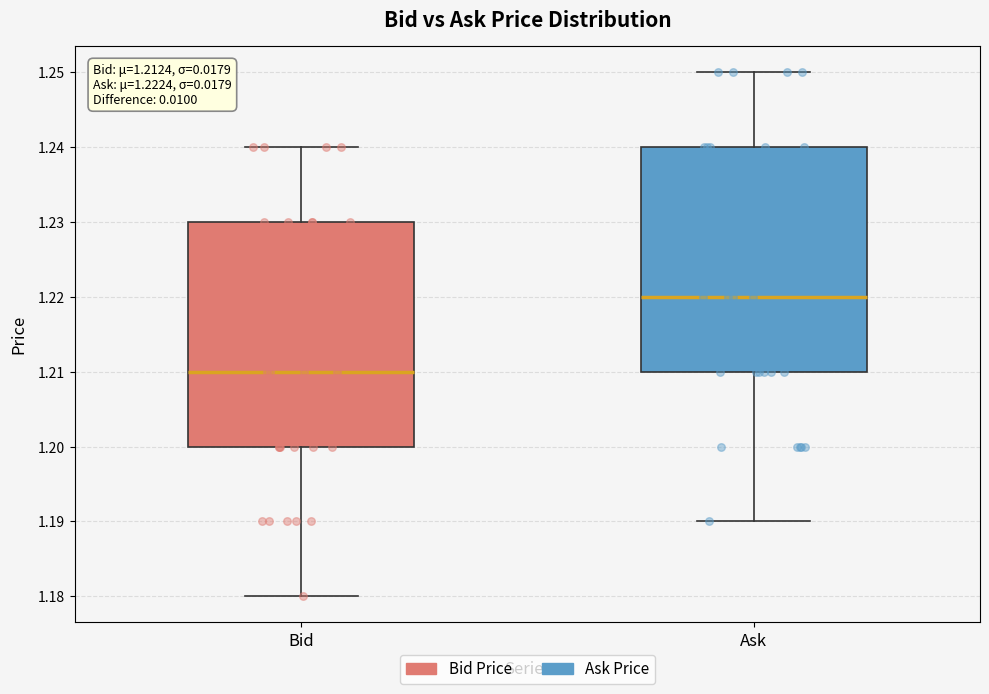

Reading left to right, transcribe this box plot: for each box, give where its median line is, the range the box spans, and where its two whiskers end, as read against the y-axis. The values are not printed on the chart, so give them approximately, as read against the axis.

Bid: median 1.21, box 1.20 to 1.23, whiskers 1.18 to 1.24
Ask: median 1.22, box 1.21 to 1.24, whiskers 1.19 to 1.25